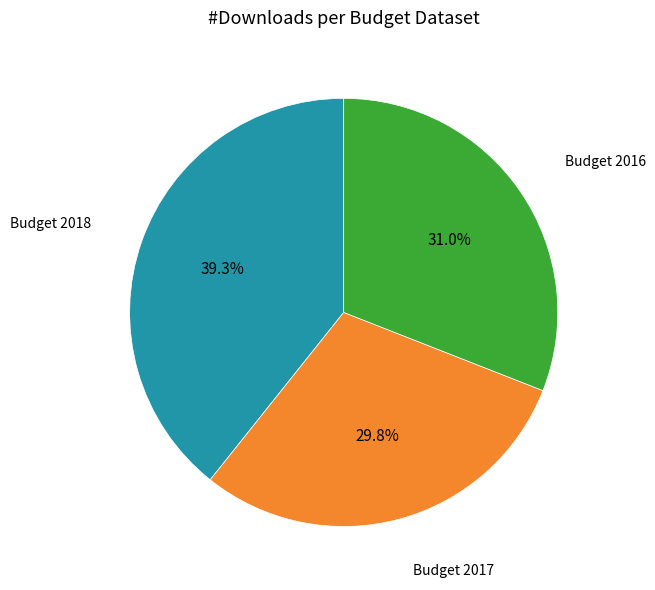

Is there any slice that represents more than half of the pie?

No